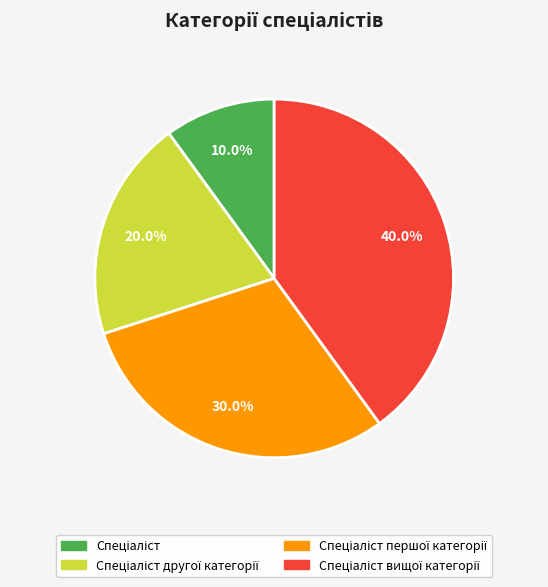

Is there a majority slice in this chart?

No